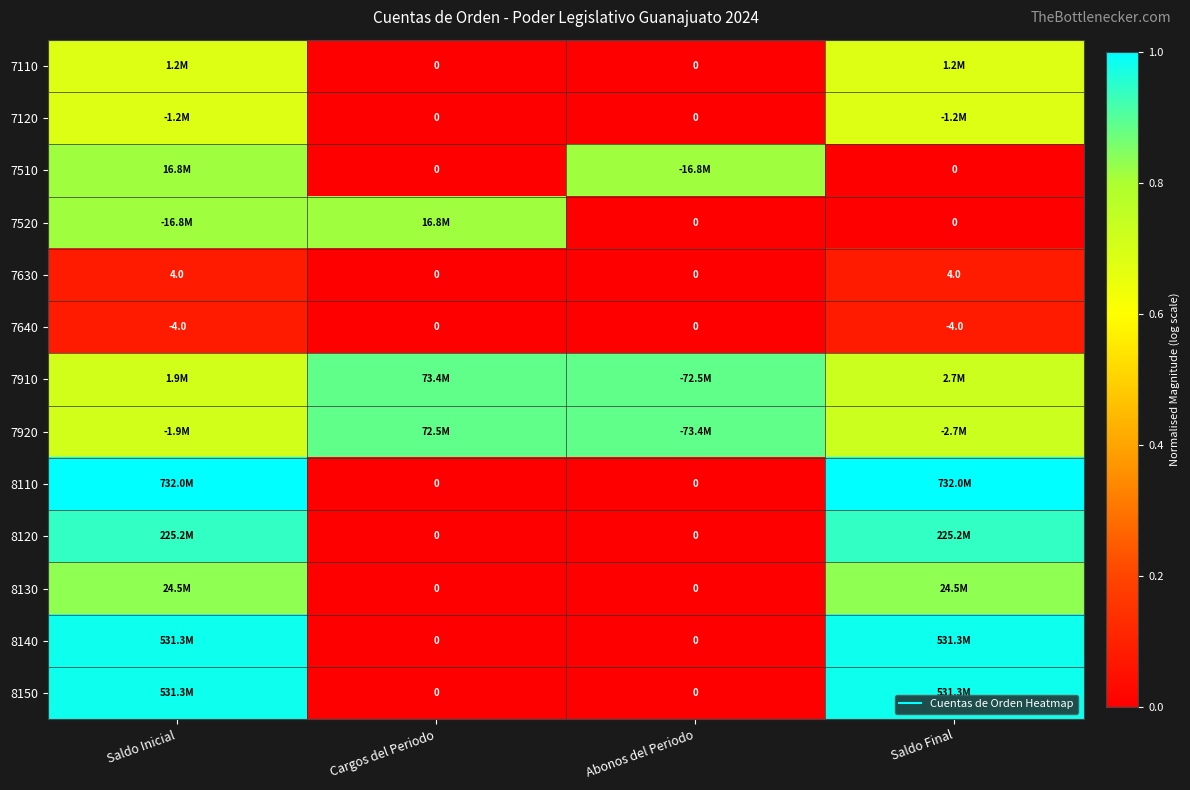

Count the 7520 values in the range 0 to 1.

4